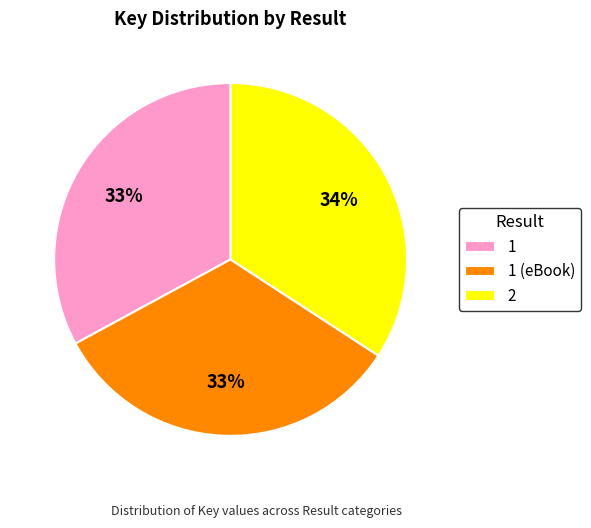

True or false: 1 (eBook) accounts for 33% of the total.

True